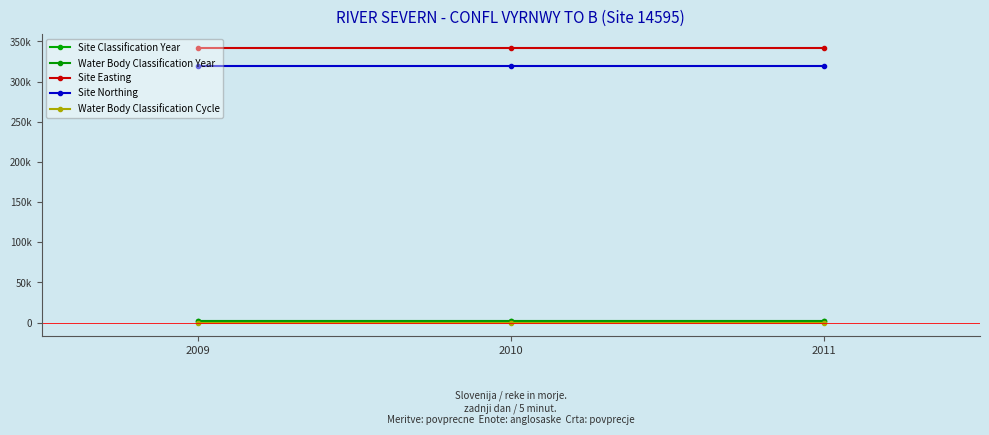

What is the value of the Water Body Classification Cycle point at the 3rd from the left?

1